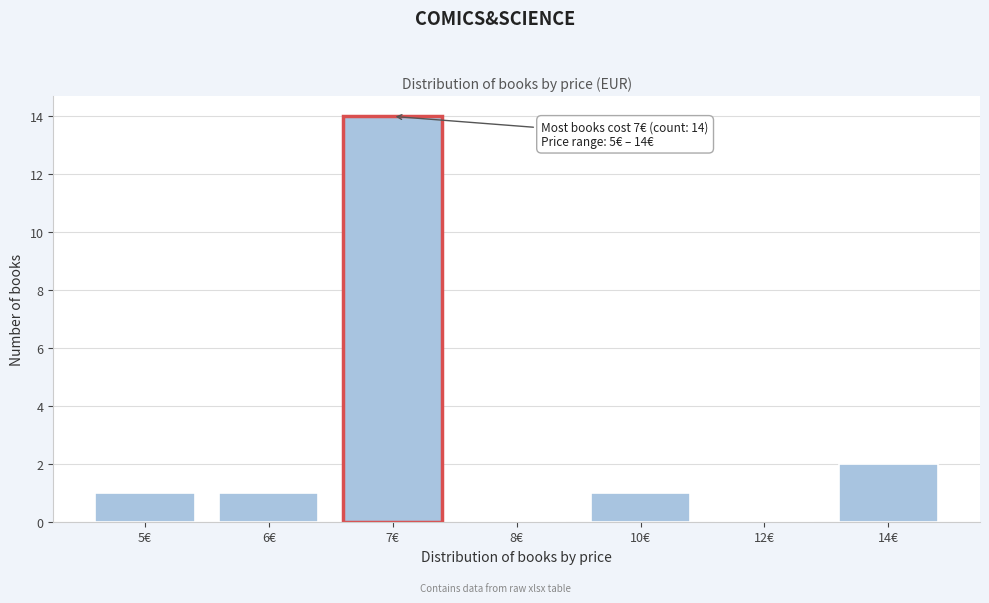

Reading right to left, what are all the values shown in this chart?

14€=2	12€=0	10€=1	8€=0	7€=14	6€=1	5€=1